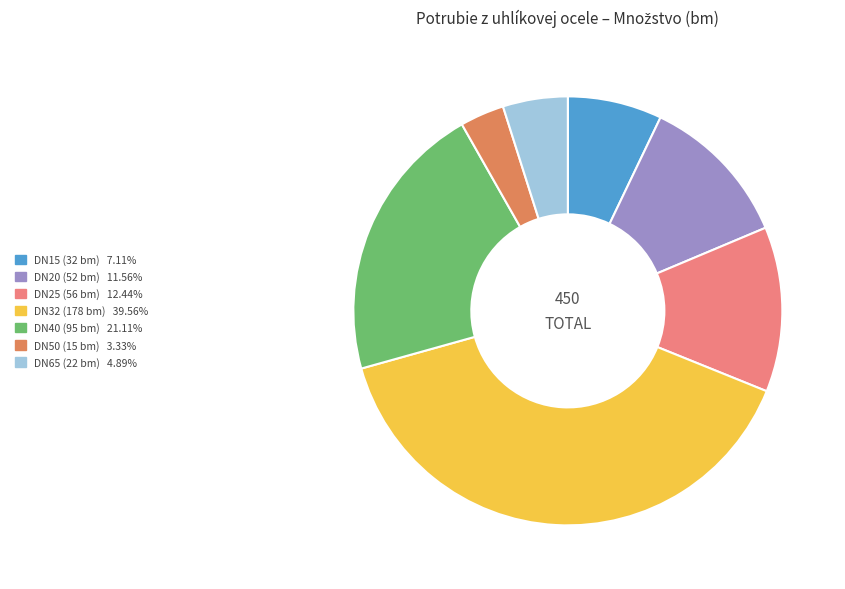

Is the sum of DN25 (56 bm) and DN32 (178 bm) greater than half?

Yes